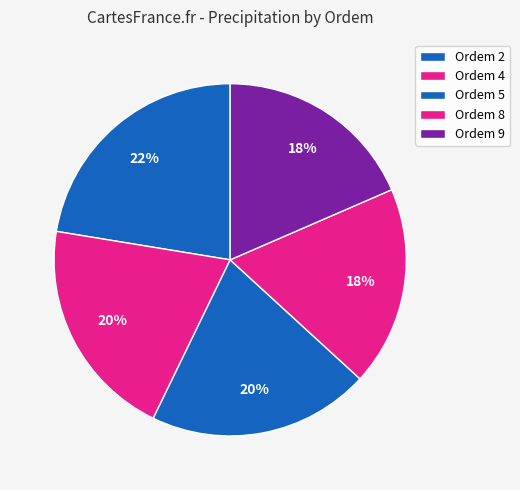

How many segments does this pie chart have?

5